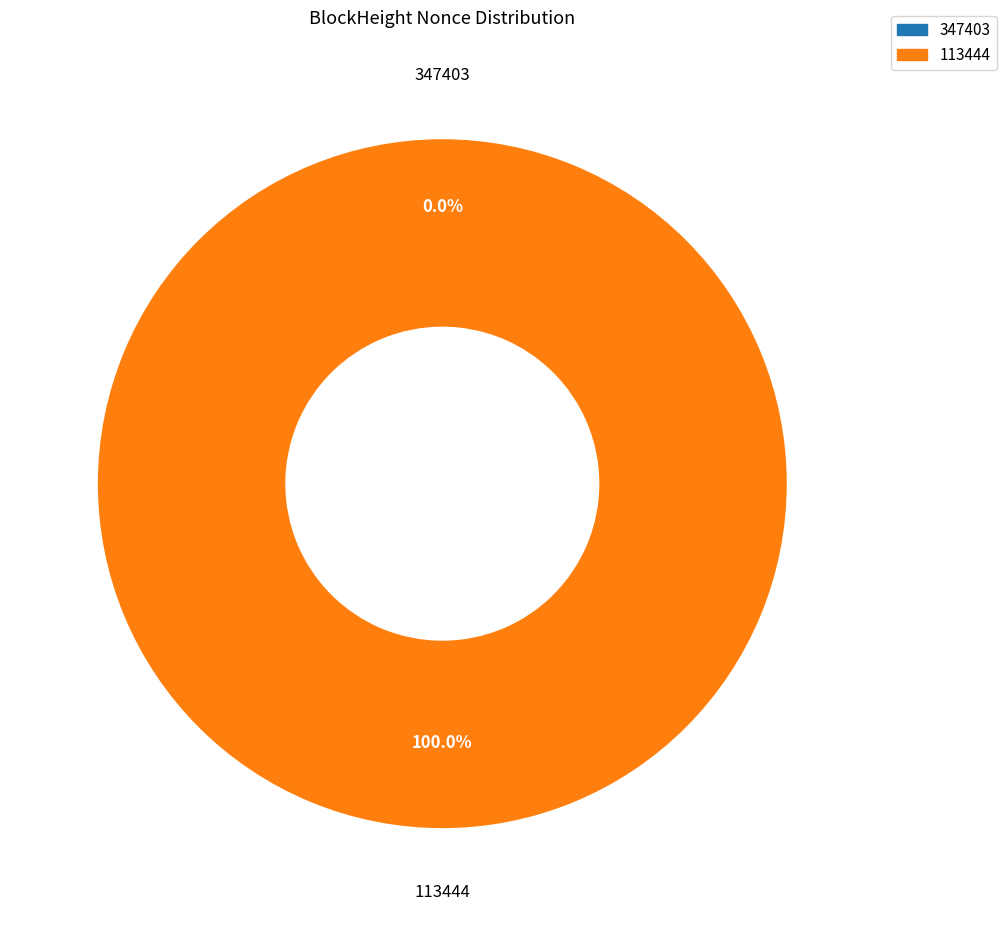

Does 113444 represent more than half of the total?

Yes